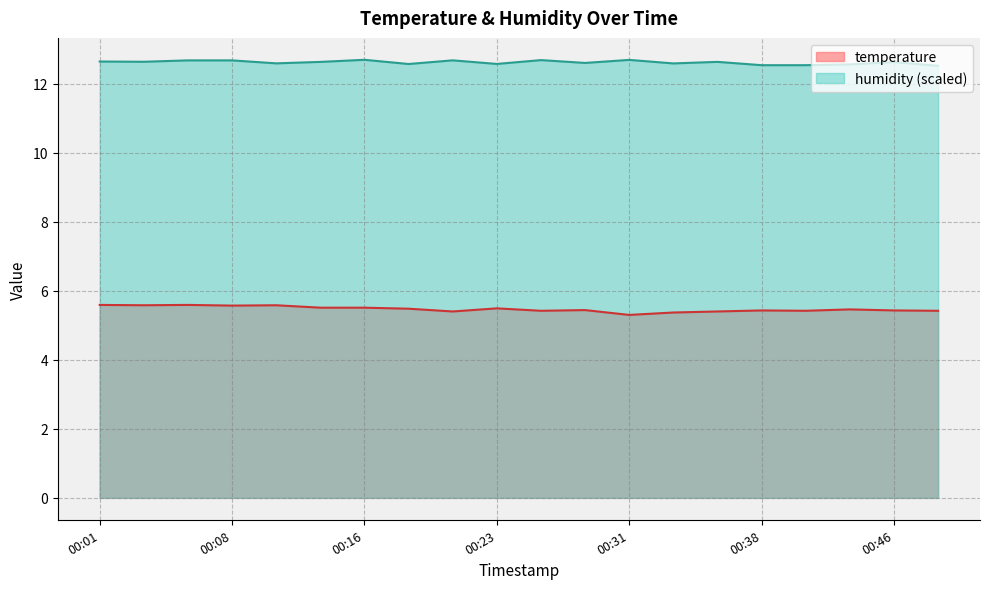

Reading left to right, extract all data points from this chart.

temperature: 00:01=5.6	00:03=5.6	00:06=5.6	00:08=5.6	00:11=5.6	00:13=5.5	00:16=5.5	00:18=5.5	00:21=5.4	00:23=5.5	00:26=5.4	00:28=5.4	00:31=5.3	00:33=5.4	00:36=5.4	00:38=5.4	00:41=5.4	00:43=5.5	00:46=5.4	00:48=5.4
humidity: 00:01=12.6	00:03=12.6	00:06=12.7	00:08=12.7	00:11=12.6	00:13=12.6	00:16=12.7	00:18=12.6	00:21=12.7	00:23=12.6	00:26=12.7	00:28=12.6	00:31=12.7	00:33=12.6	00:36=12.6	00:38=12.5	00:41=12.5	00:43=12.6	00:46=12.6	00:48=12.5